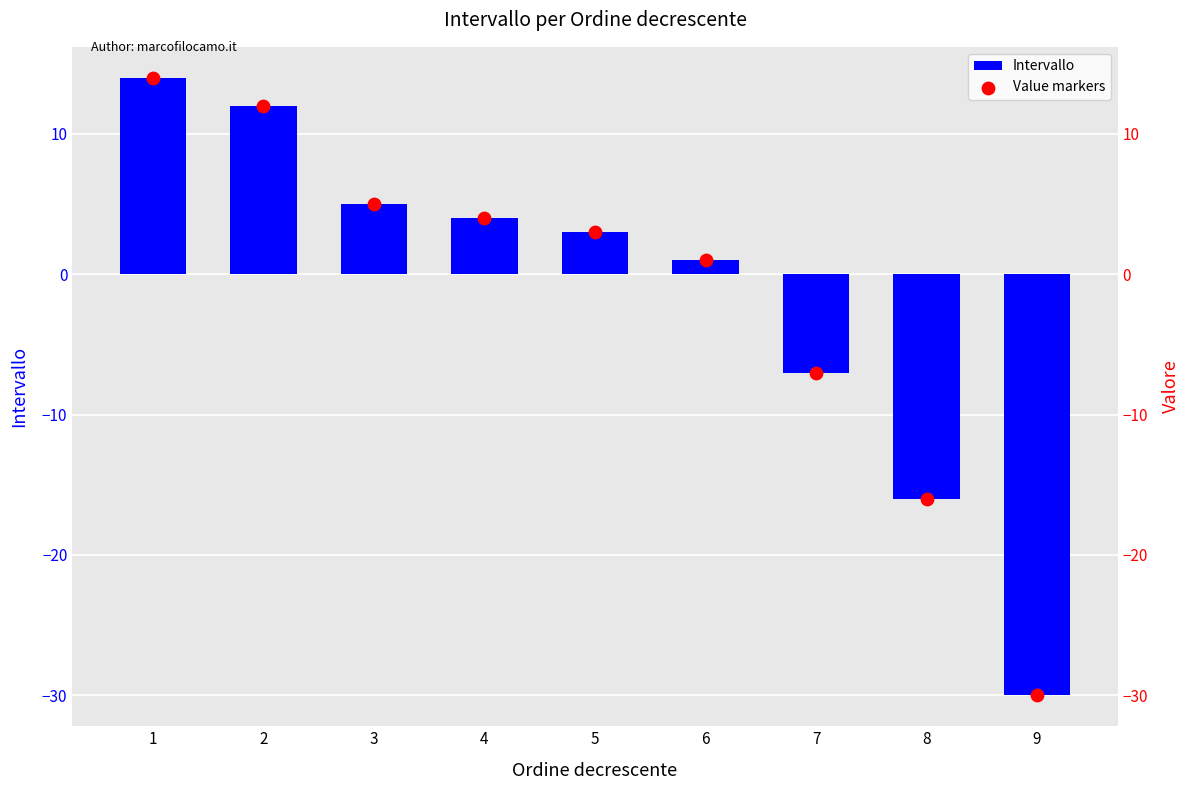

At how many categories does at least one series exceed -1?

6